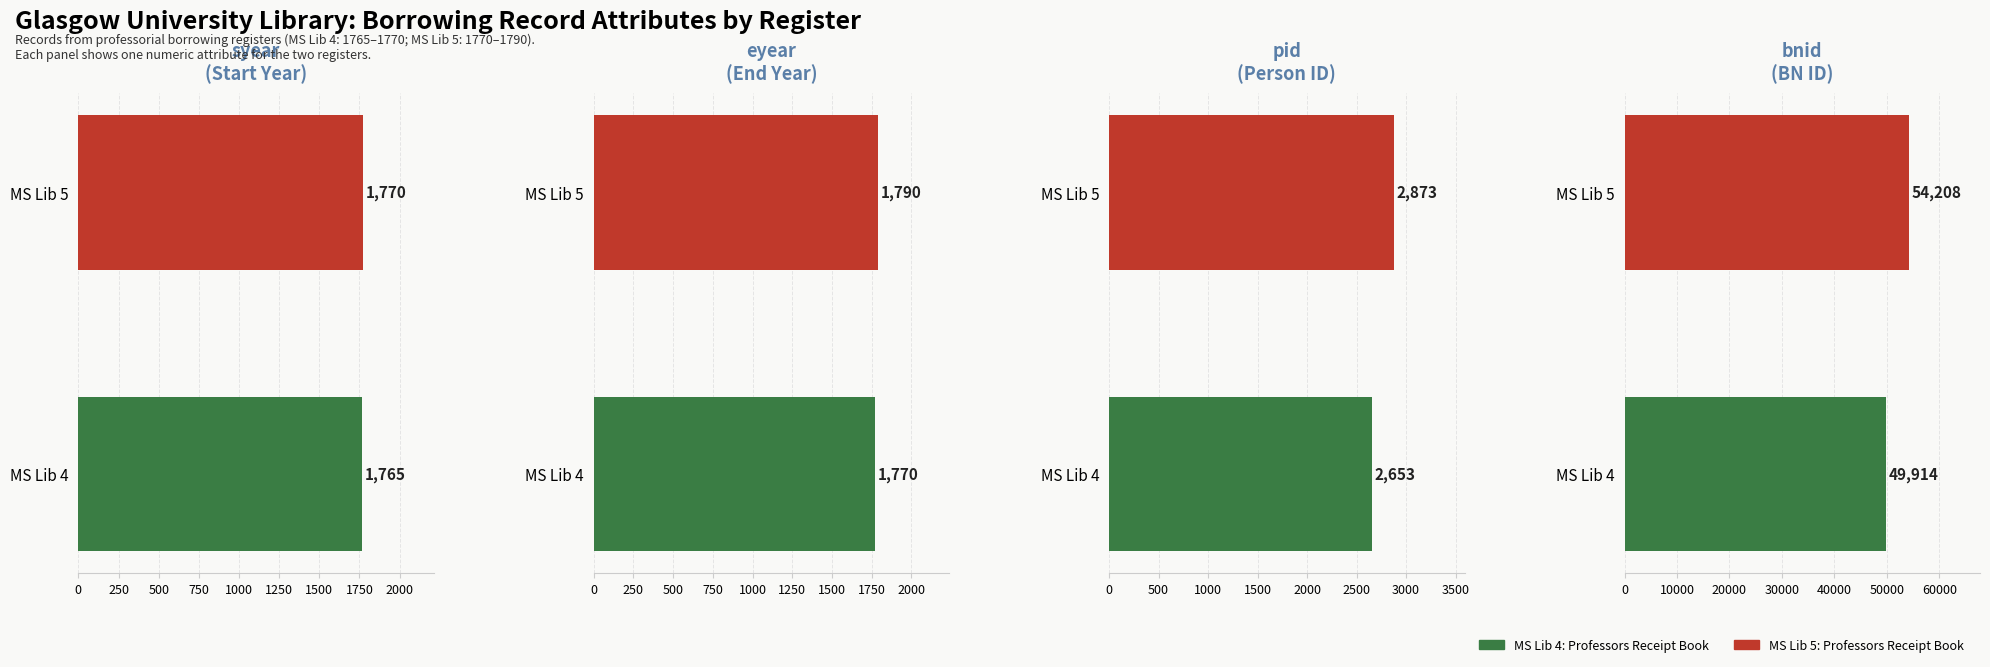

What is the maximum value shown in the chart?

54208